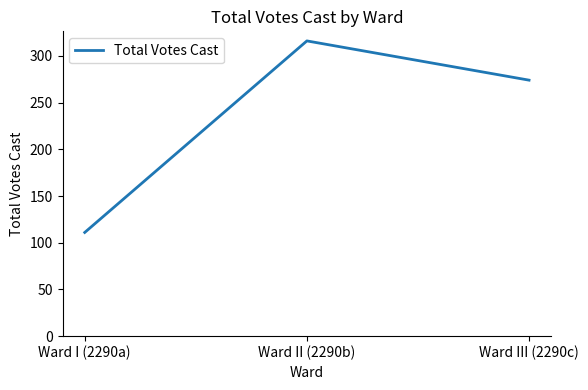

Does the chart have visible grid lines?

No